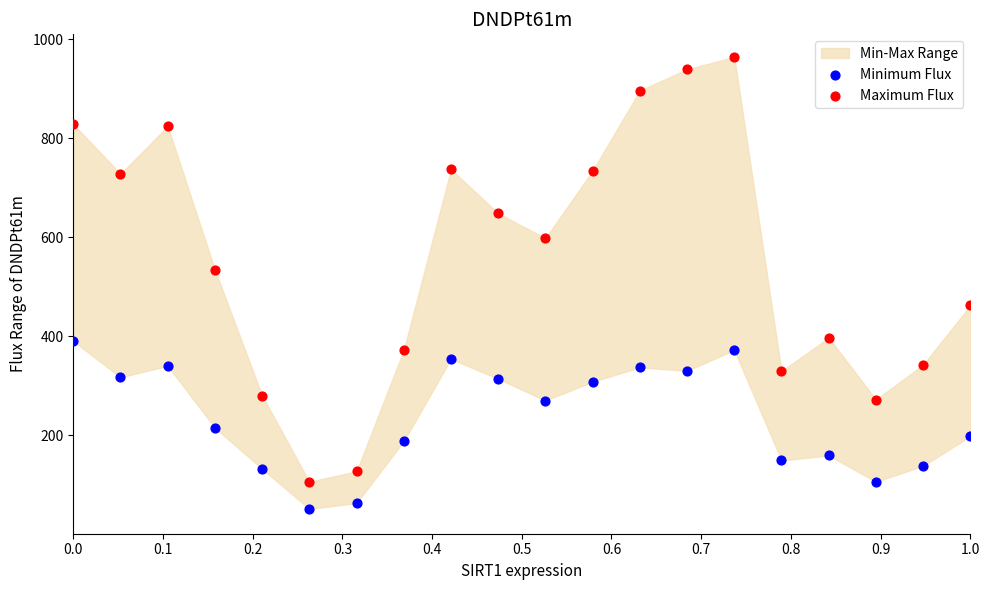

Across all data points, what is the range of Y values (max minus min)?

913